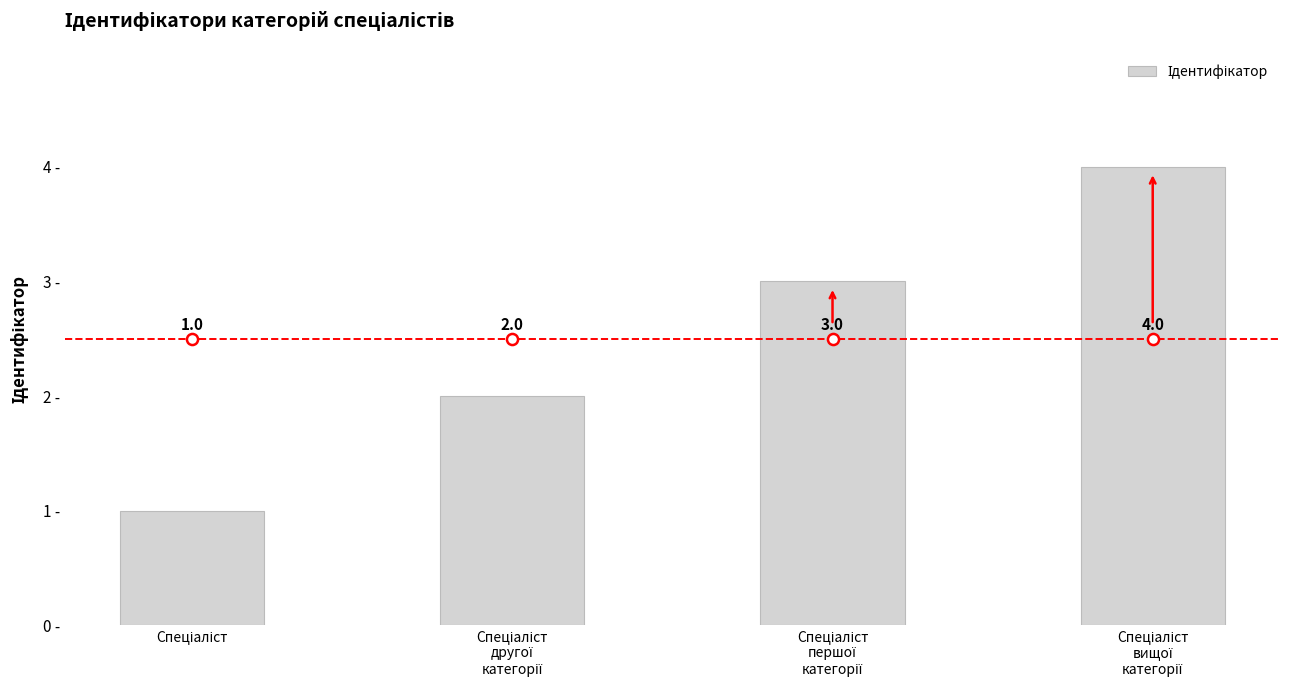

How many values are between 2 and 4?

3